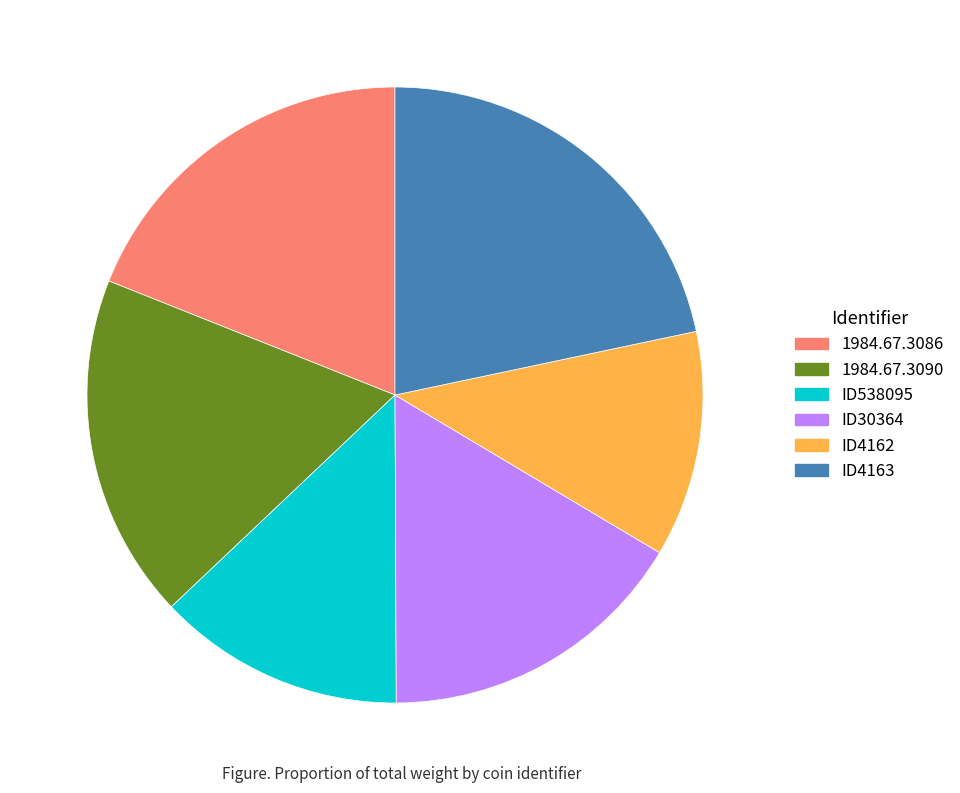

Is ID538095 the majority of the pie?

No